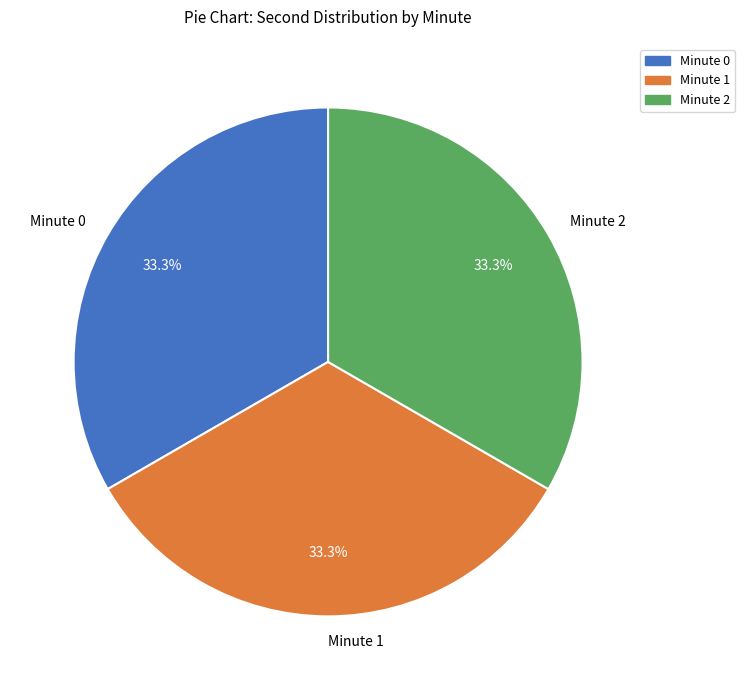

What is the ratio of the value at Minute 2 to the value at Minute 0?

1.0